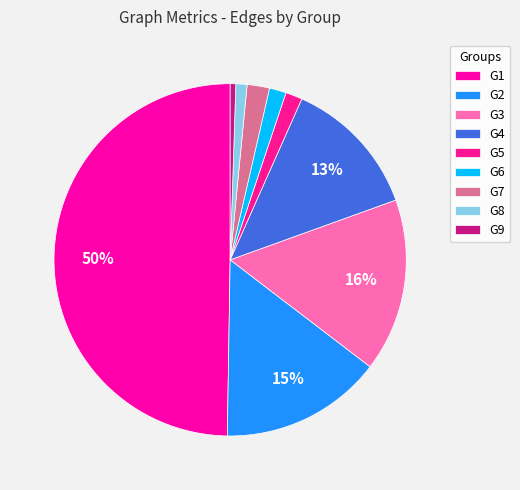

To the nearest percent, what percentage of the pie is G1?

50%